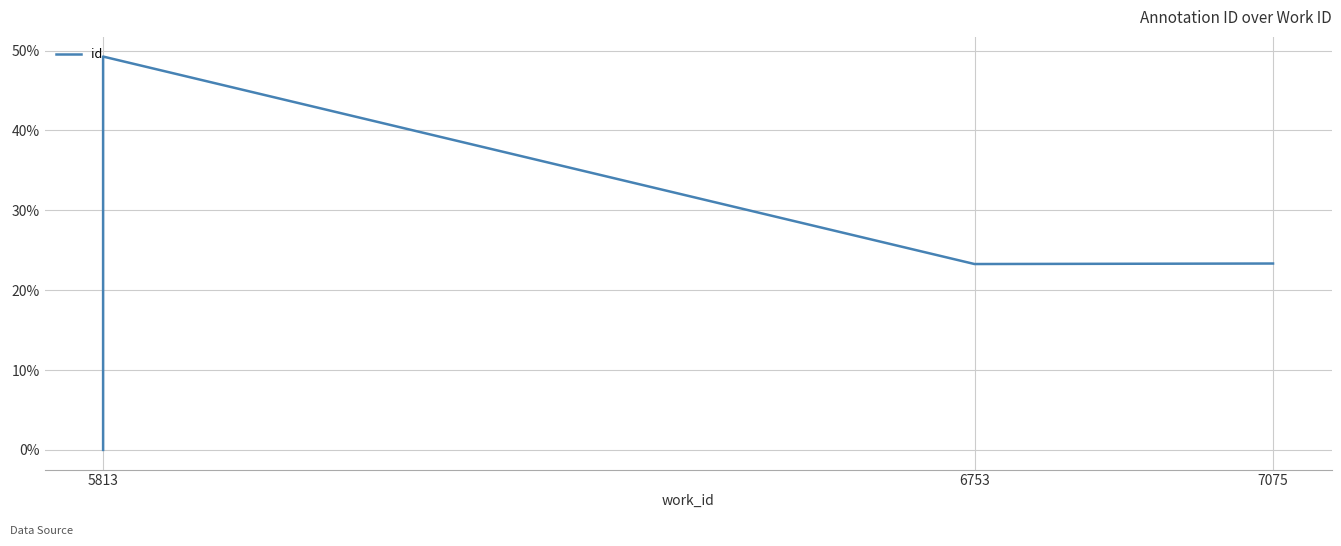

How many positive values are there?

4